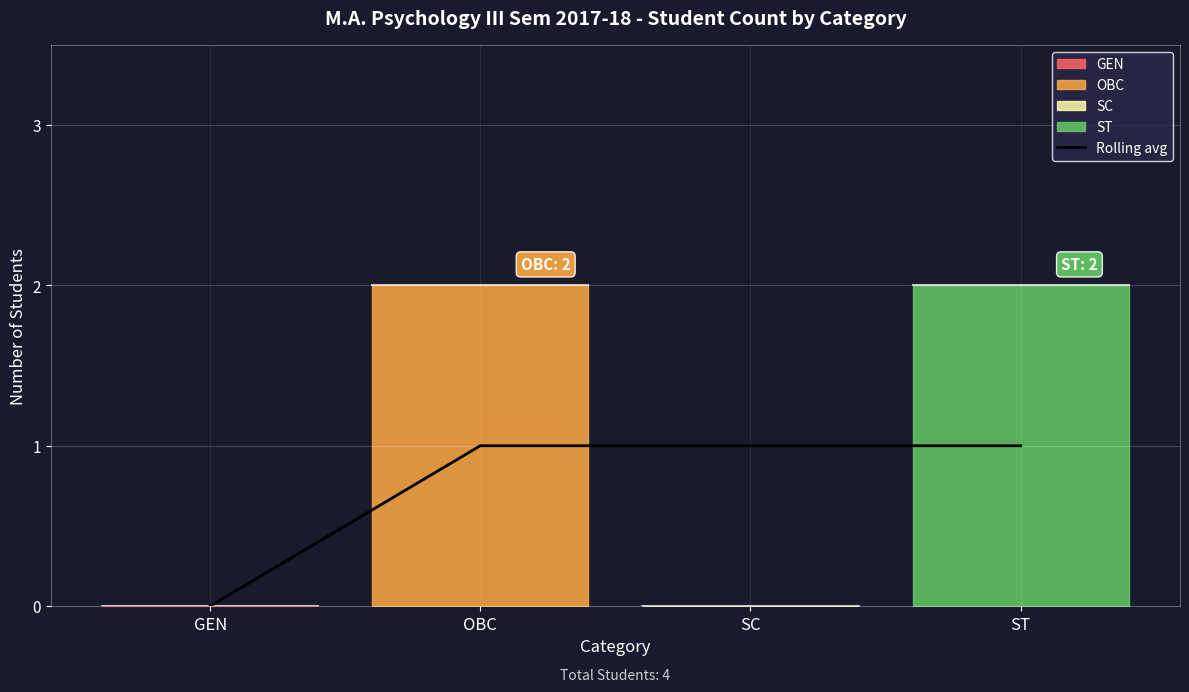

Approximately how many times larger is the value at SC compared to OBC?

1.0